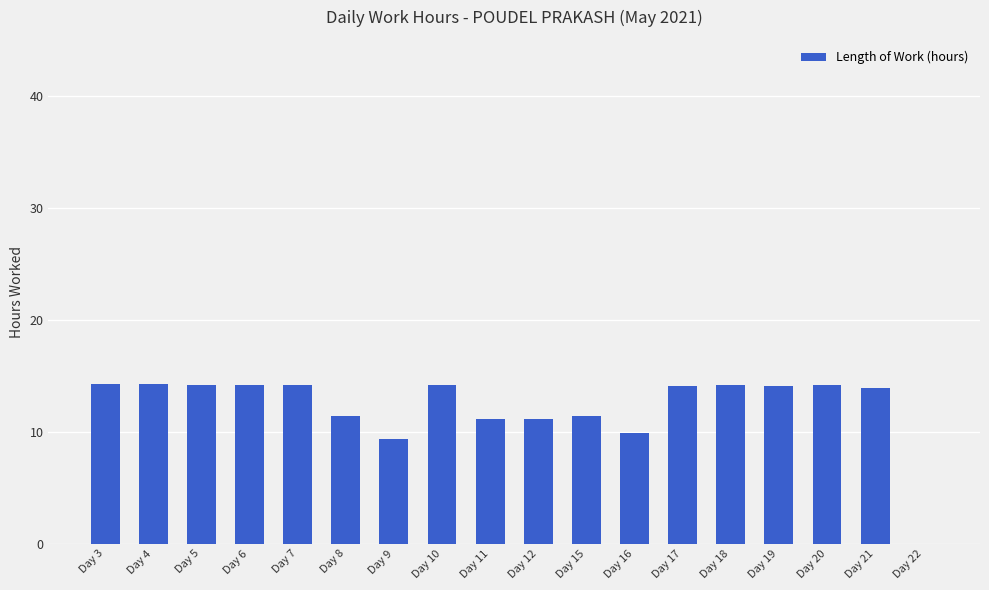

What value does the data have at Day 8?

11.4